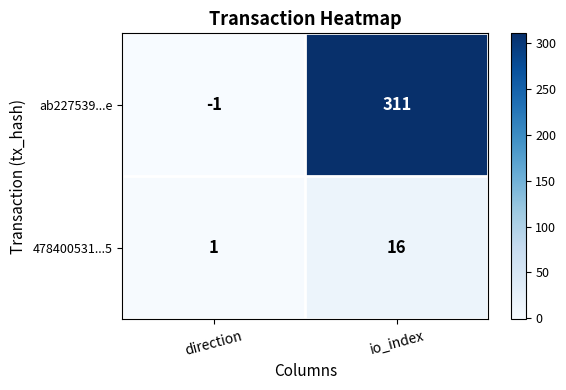

Where is ab227539...e nearest to the value 155?

direction